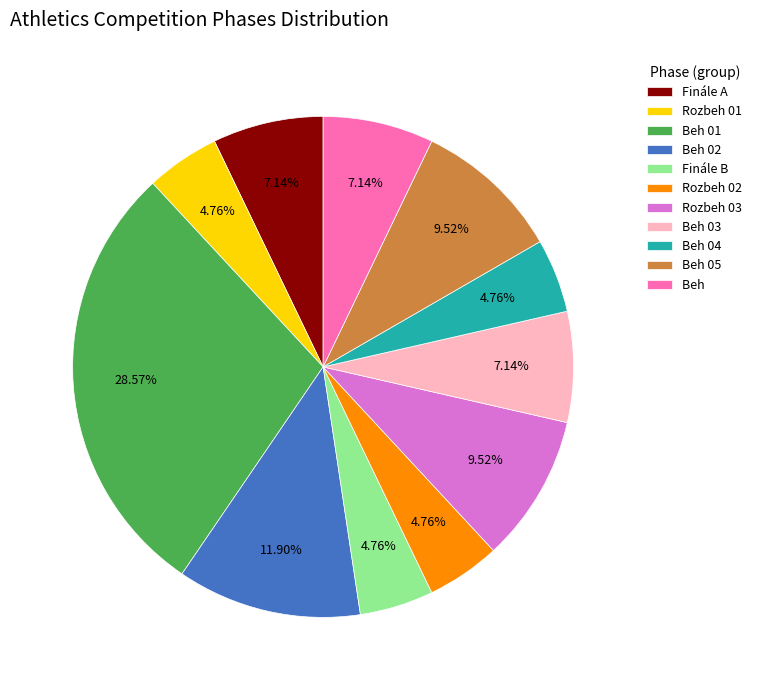

How many segments does this pie chart have?

11